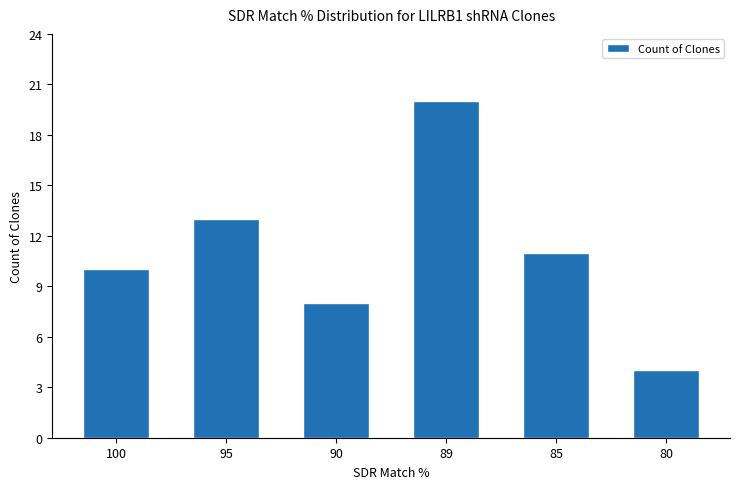

Between 100 and 95, which is larger?

95